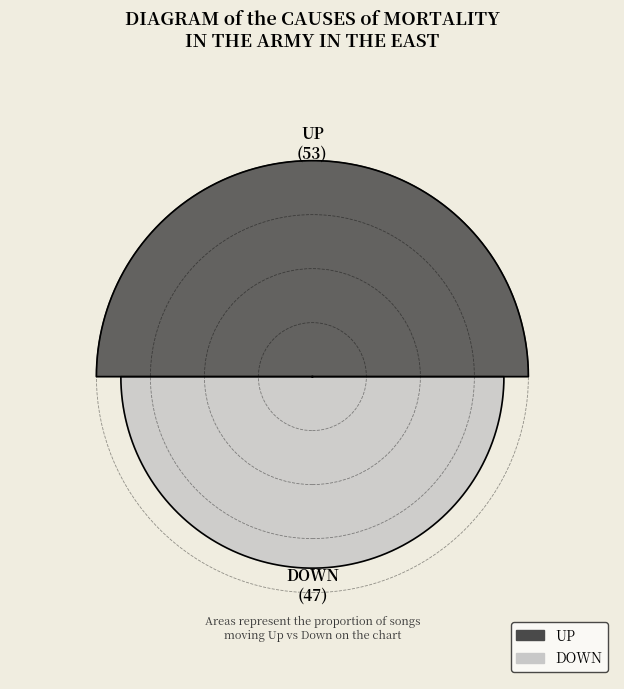

Combined, what portion of the pie is up and down?

100.0%